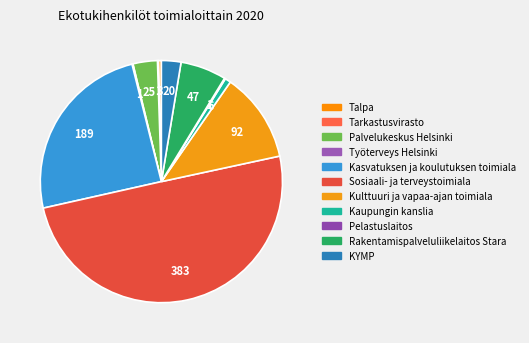

Is there a majority slice in this chart?

No